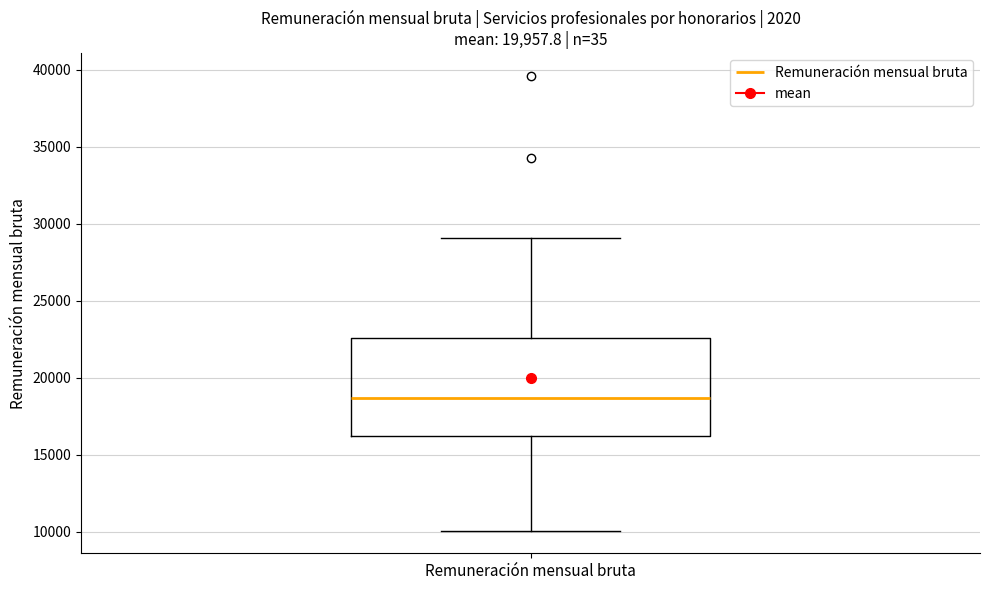

Where does the lower whisker of the box for Remuneración mensual bruta end on the y-axis? The values are not printed on the chart, so give them approximately, as read against the axis.

10000